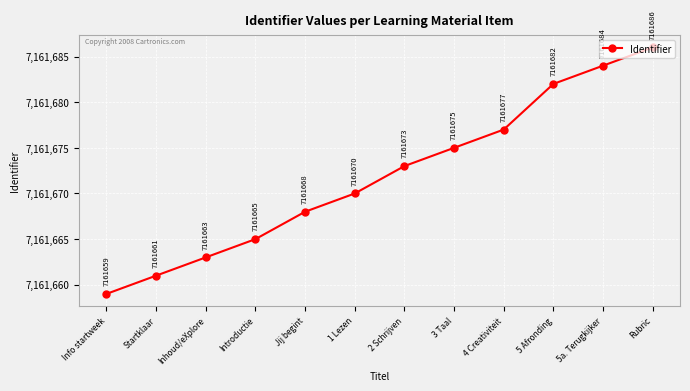

What is the average value?

7161672